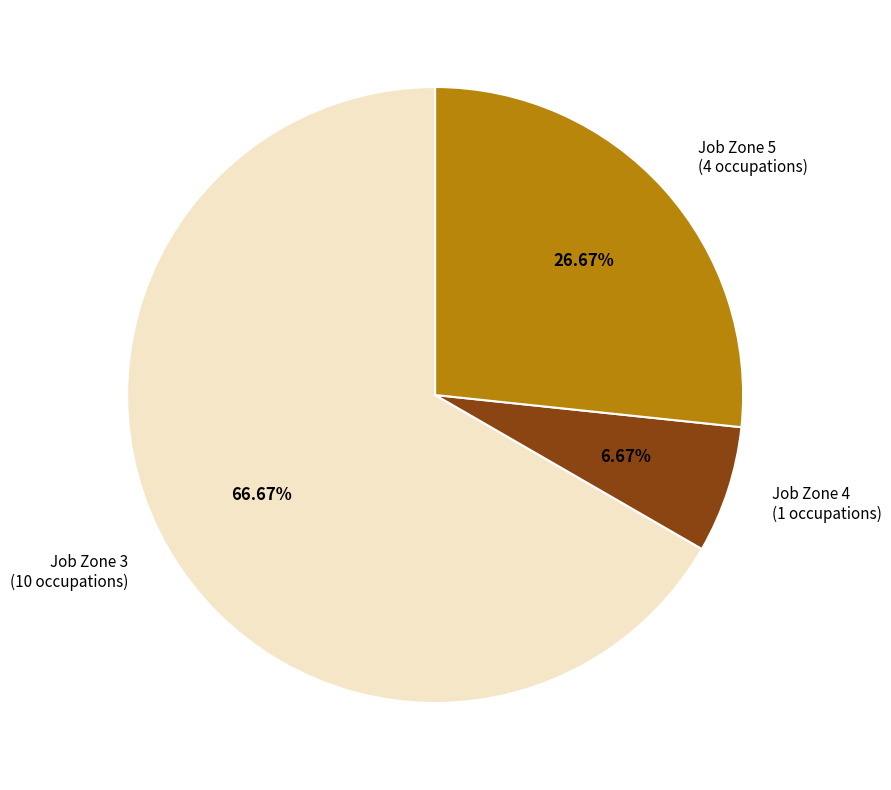

Combined, do Job Zone 3 (10 occupations) and Job Zone 5 (4 occupations) account for over 50%?

Yes